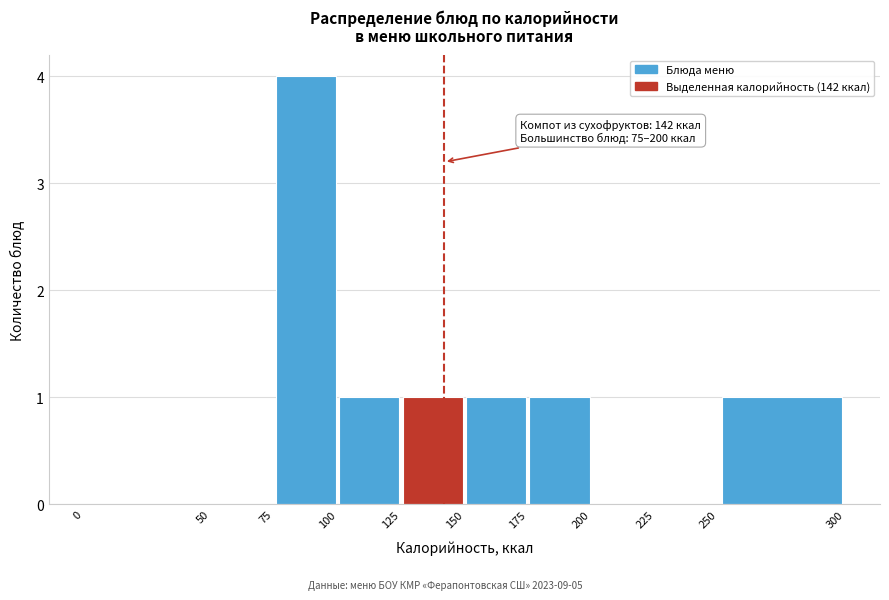

Which range on the x-axis has the tallest bar?

75 to 100